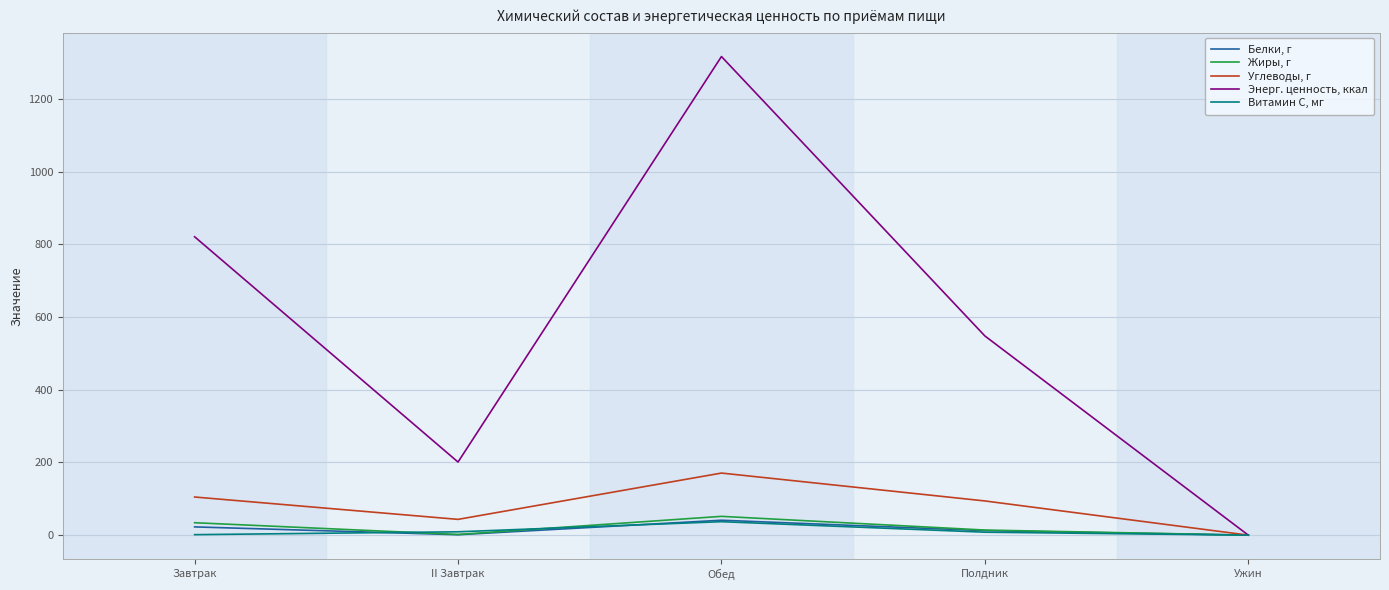

At II Завтрак, list the series in order from largest to smallest.

Энерг. ценность, ккал, Углеводы, г, Витамин С, мг, Жиры, г, Белки, г